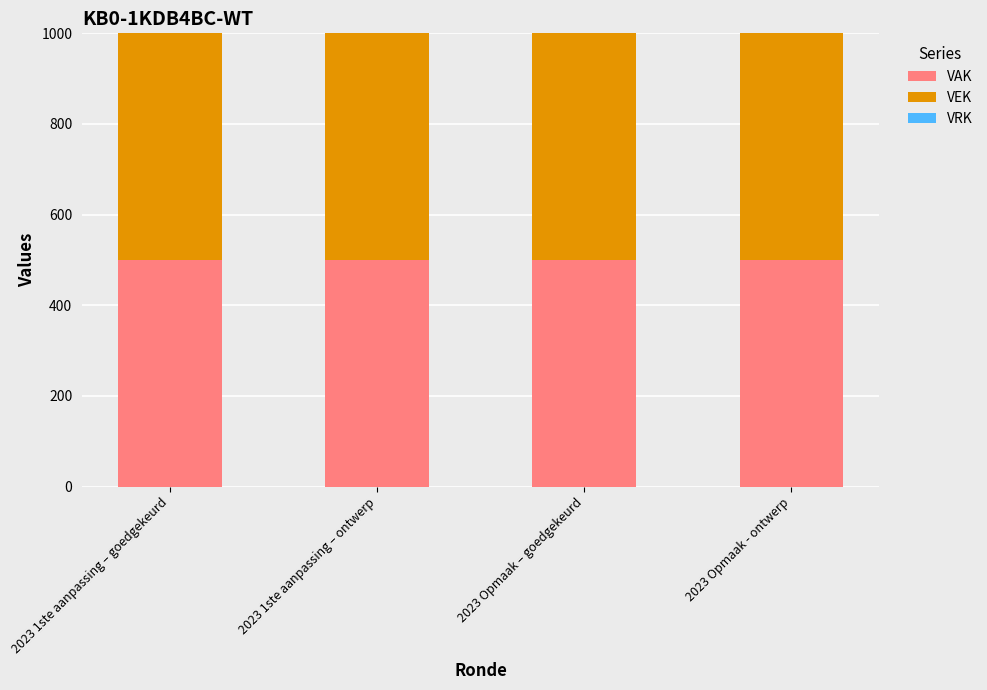

What is the total value across all series at 2023 Opmaak – goedgekeurd?

1000